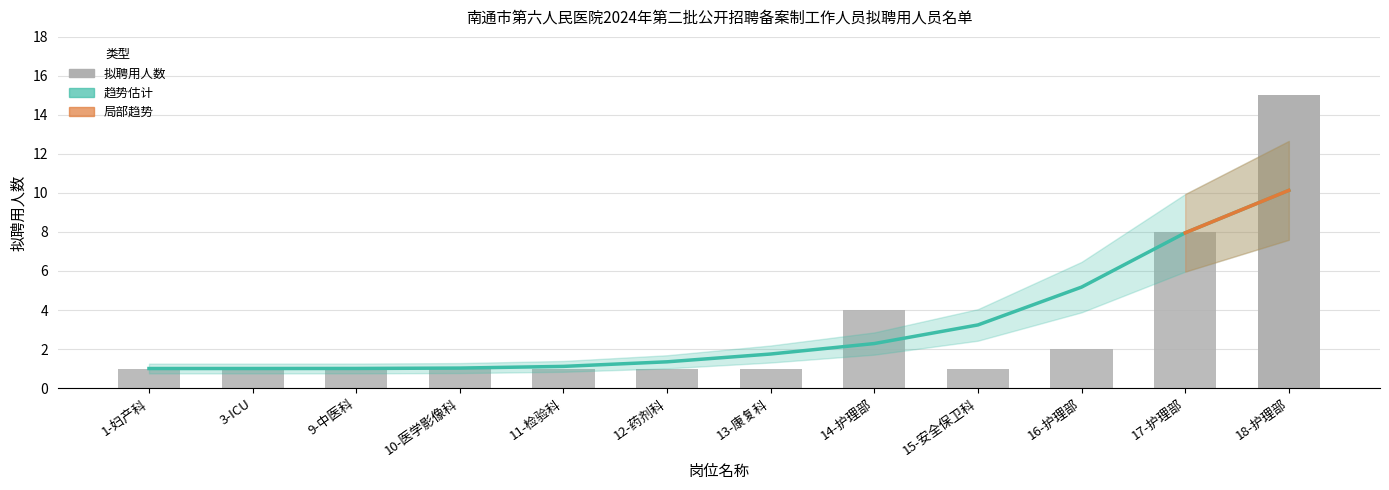

Reading right to left, extract all data points from this chart.

趋势估计: 10.1	8.0	5.2	3.2	2.3	1.7	1.3	1.1	1.0	1.0	1.0	1.0
拟聘用人数: 15.0	8.0	2.0	1.0	4.0	1.0	1.0	1.0	1.0	1.0	1.0	1.0